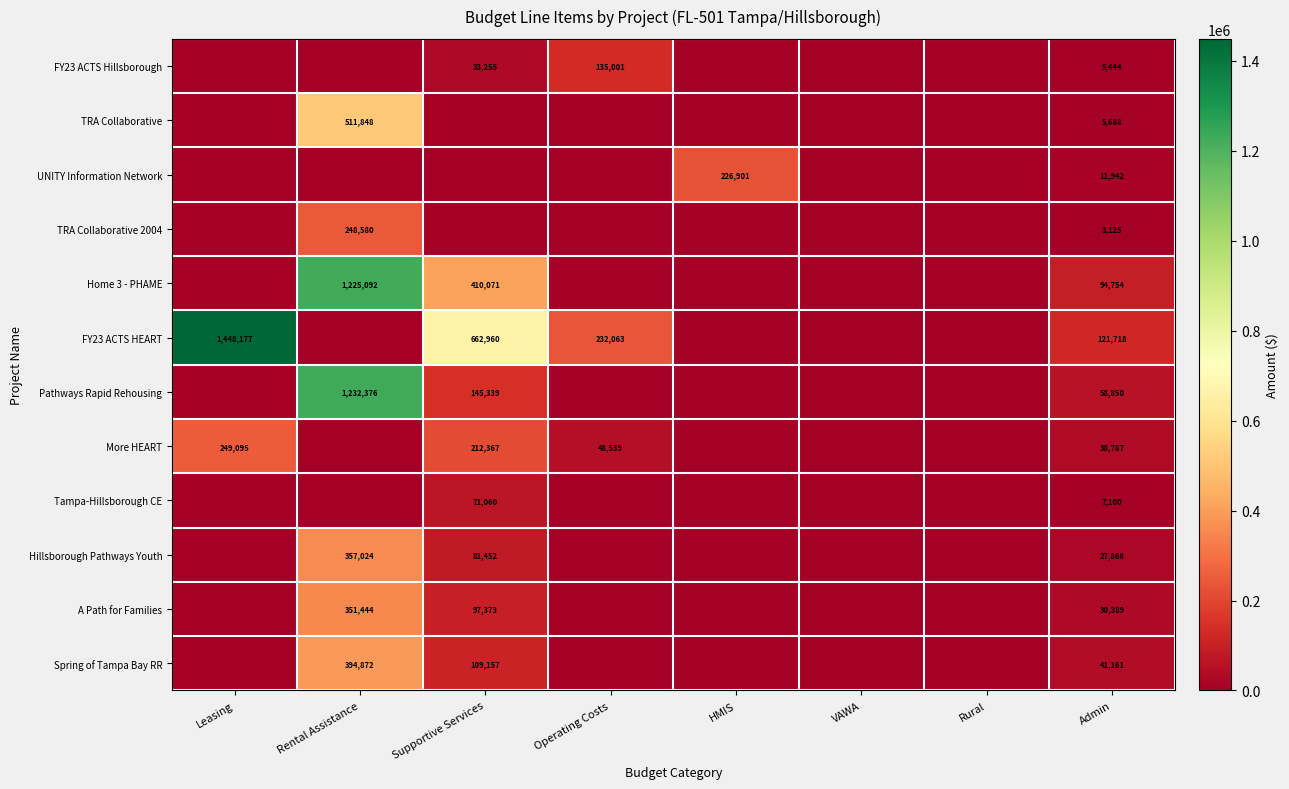

The More HEART series shows 48539 at Operating Costs. True or false?

True